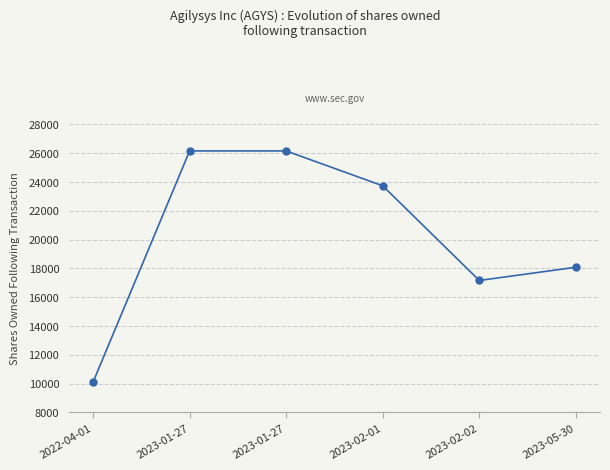

Rank the categories by value from highest to lowest.

2023-01-27, 2023-01-27, 2023-02-01, 2023-05-30, 2023-02-02, 2022-04-01